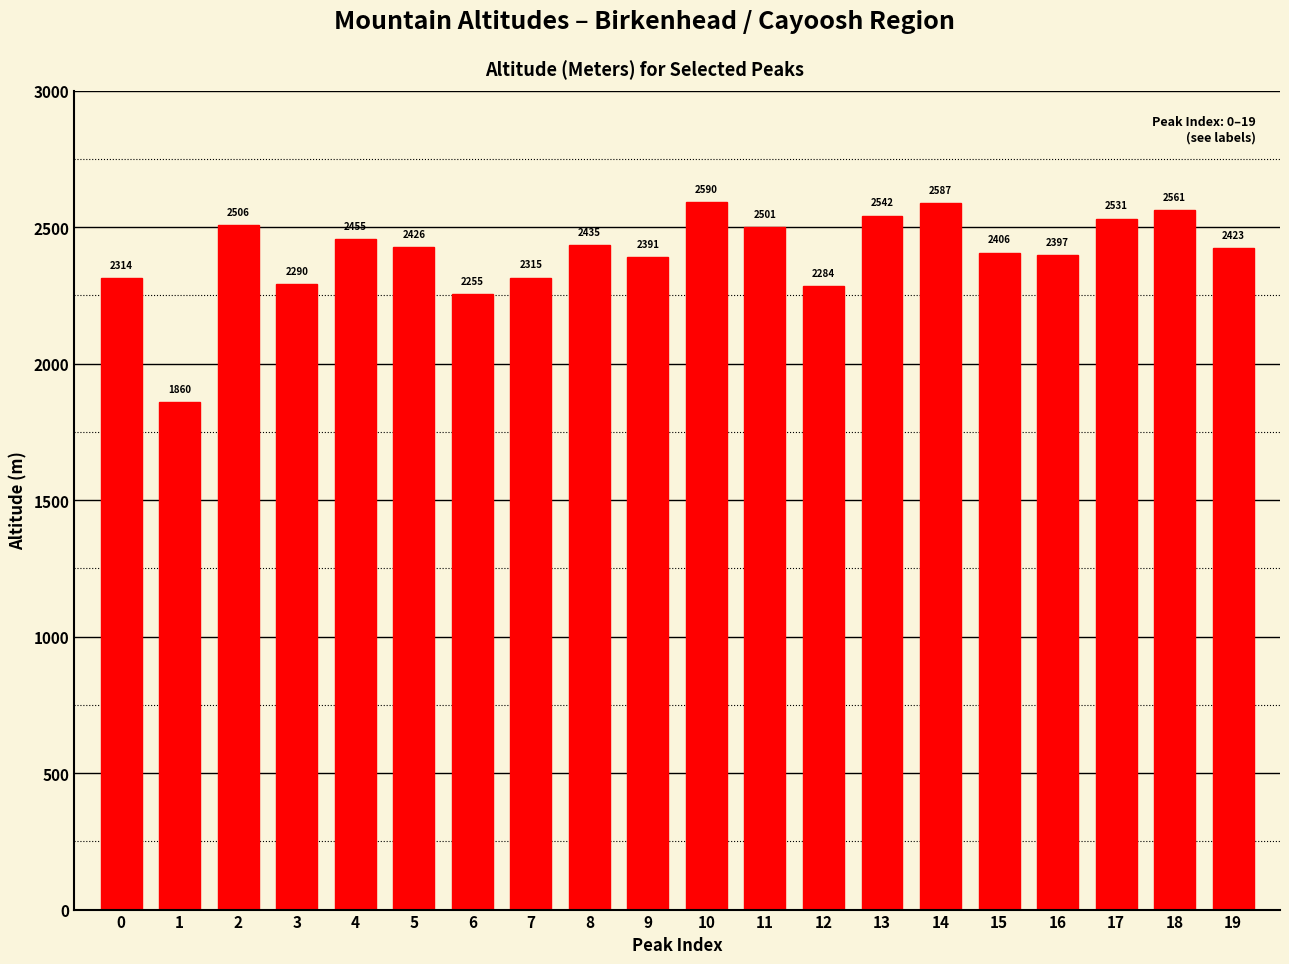

How many categories are shown in the chart?

20